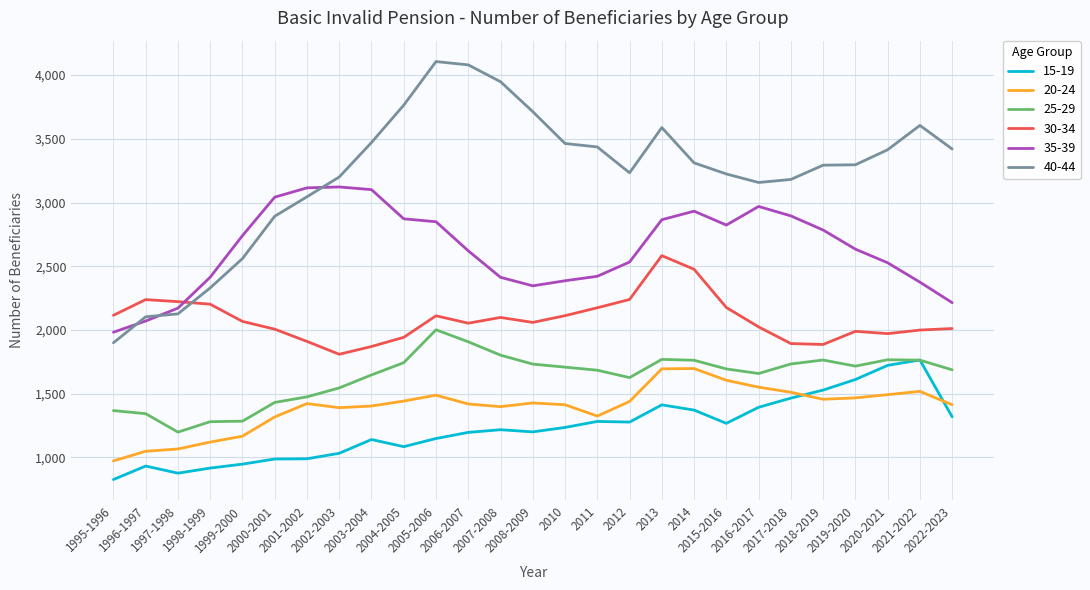

Which series has the largest total across all categories?

40-44